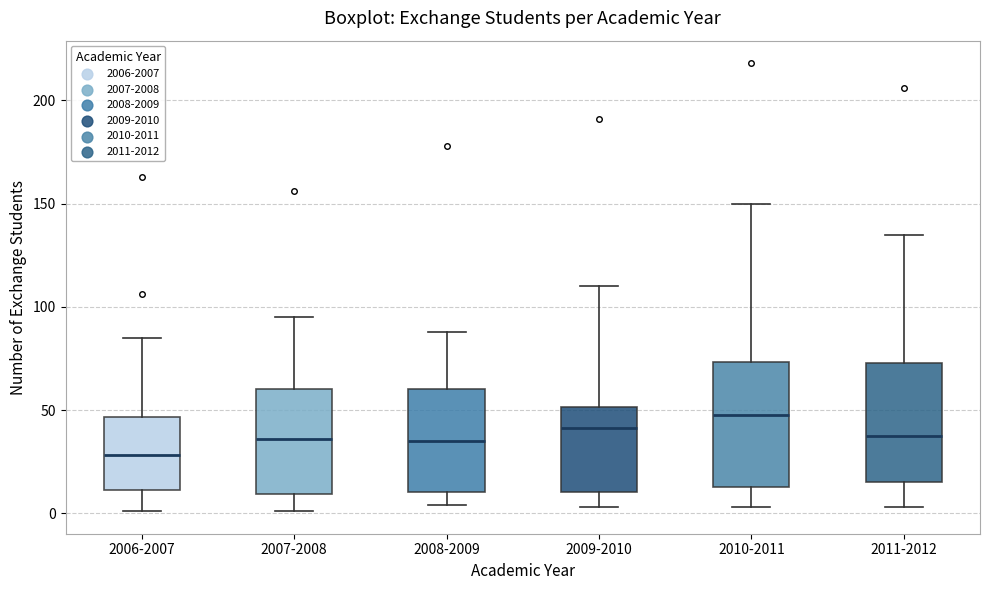

Reading left to right, transcribe this box plot: for each box, give where its median line is, the range the box spans, and where its two whiskers end, as read against the y-axis. The values are not printed on the chart, so give them approximately, as read against the axis.

2006-2007: median 30, box 10 to 45, whiskers 0 to 85
2007-2008: median 35, box 10 to 60, whiskers 0 to 95
2008-2009: median 35, box 10 to 60, whiskers 5 to 90
2009-2010: median 40, box 10 to 50, whiskers 5 to 110
2010-2011: median 50, box 15 to 75, whiskers 5 to 150
2011-2012: median 40, box 15 to 75, whiskers 5 to 135